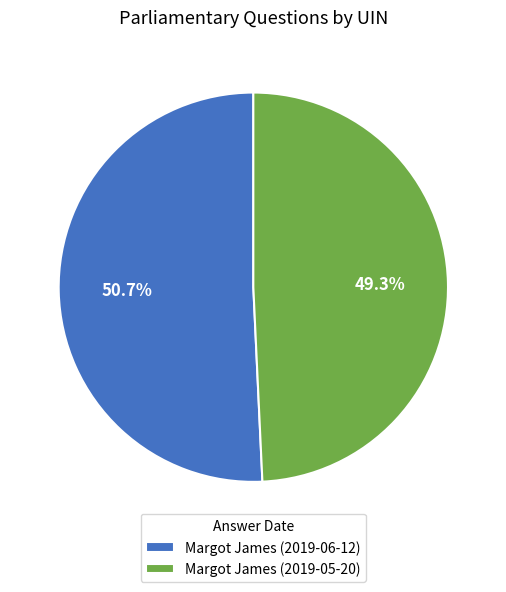

How many segments does this pie chart have?

2